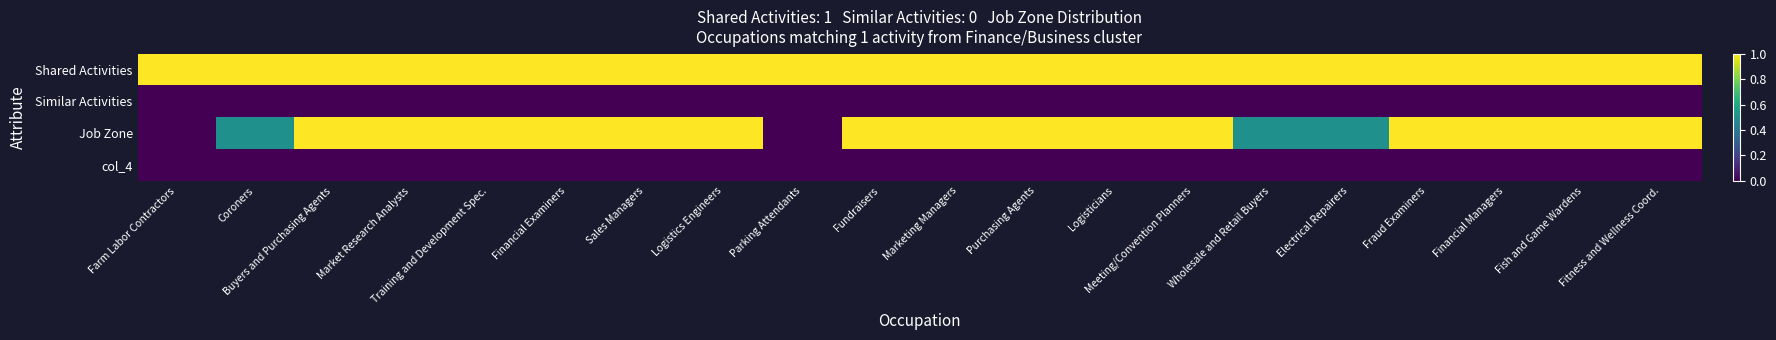

List the series in order of their peak value, highest first.

Shared Activities, Job Zone, Similar Activities, col_4